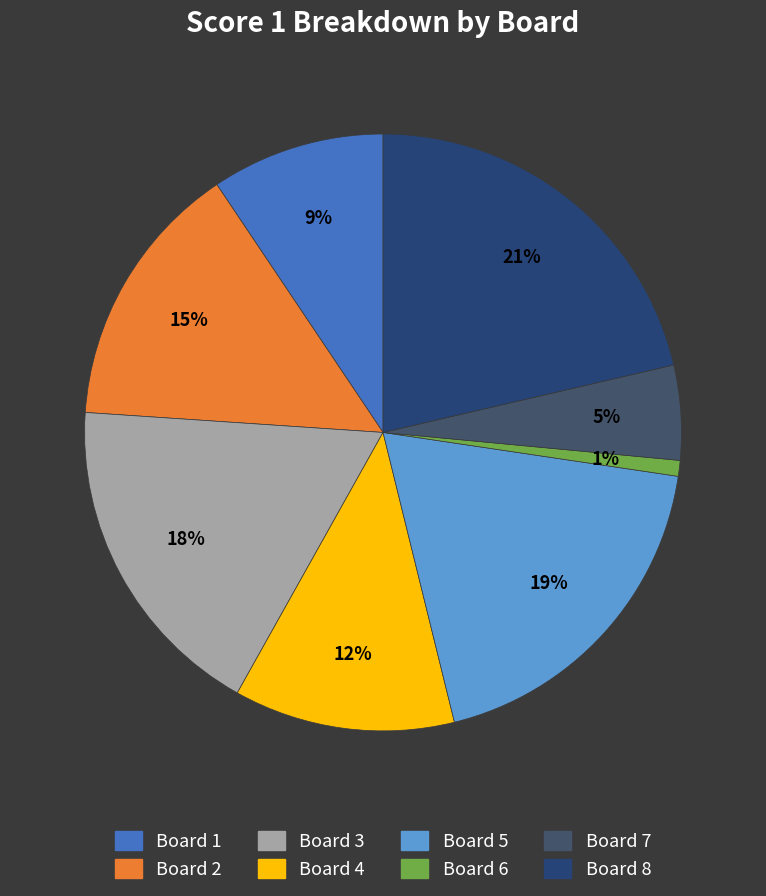

To the nearest percent, what percentage of the pie is Board 7?

5%